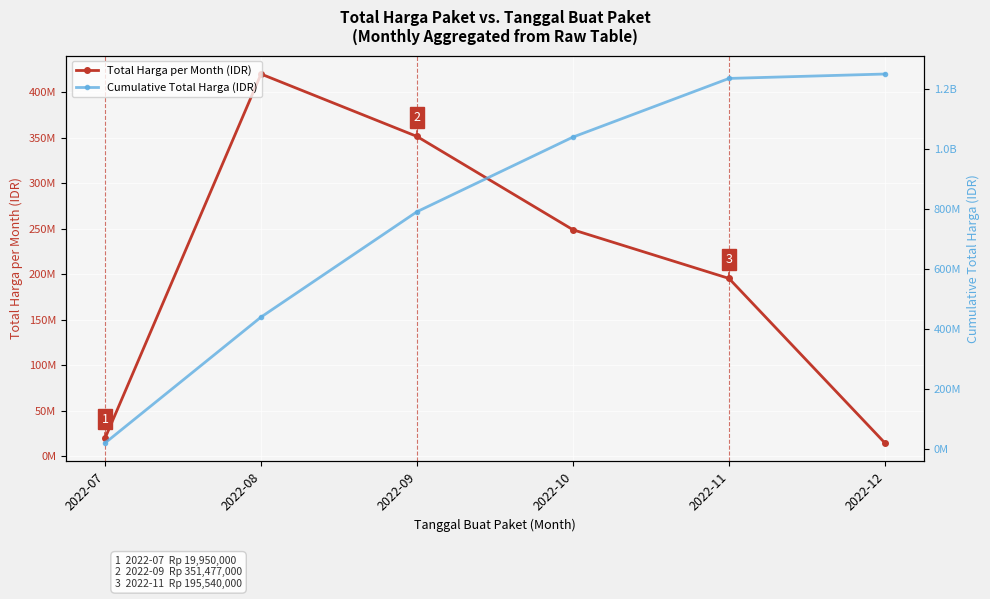

True or false: Cumulative Total Harga (IDR) and Total Harga per Month (IDR) cross at least once.

False